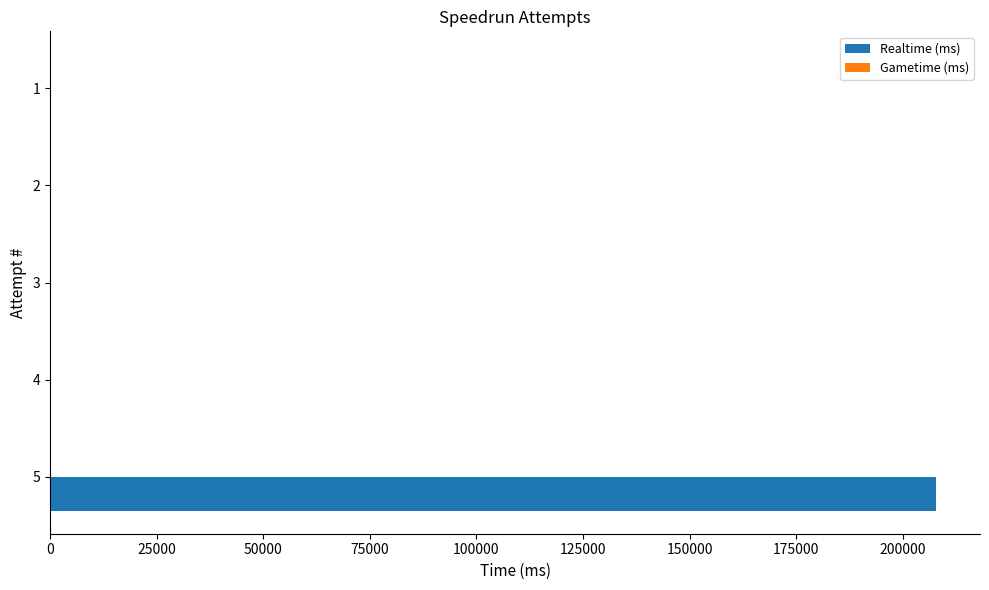

What is the sum of all values?

207707